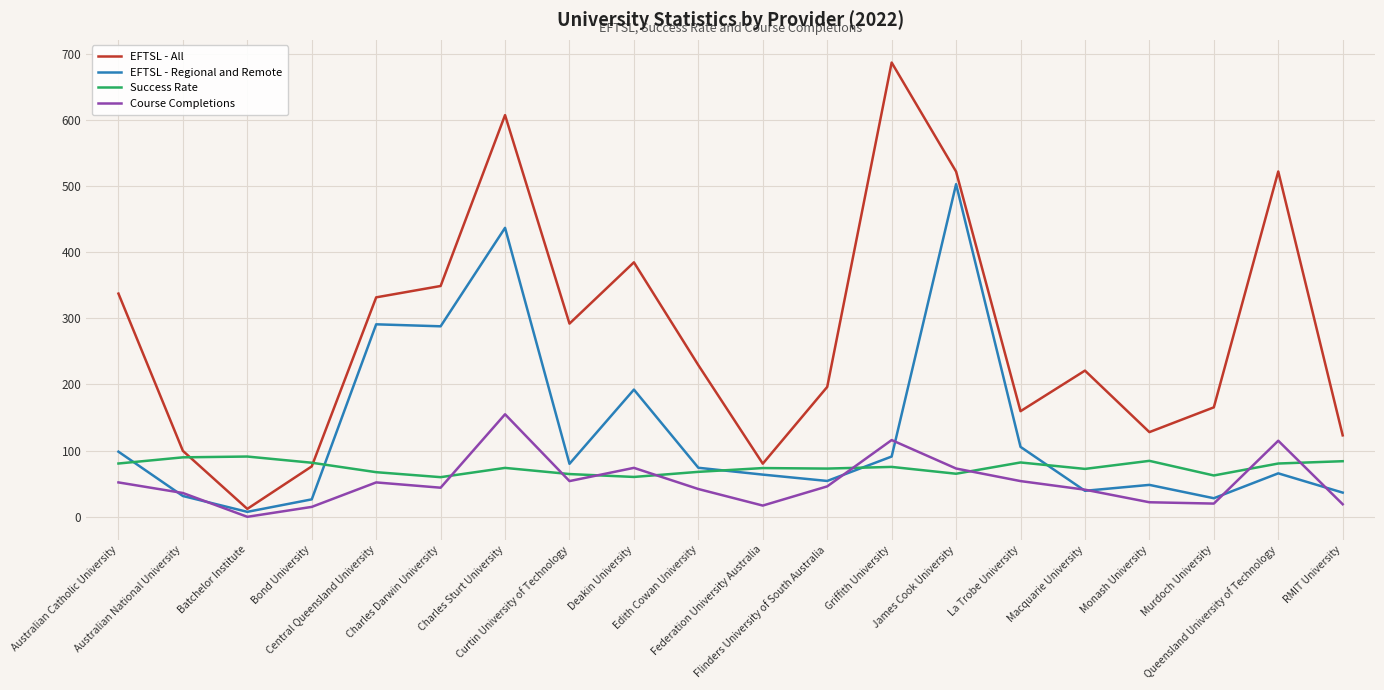

Rank the series by their maximum value, from highest to lowest.

EFTSL - All, EFTSL - Regional and Remote, Course Completions, Success Rate